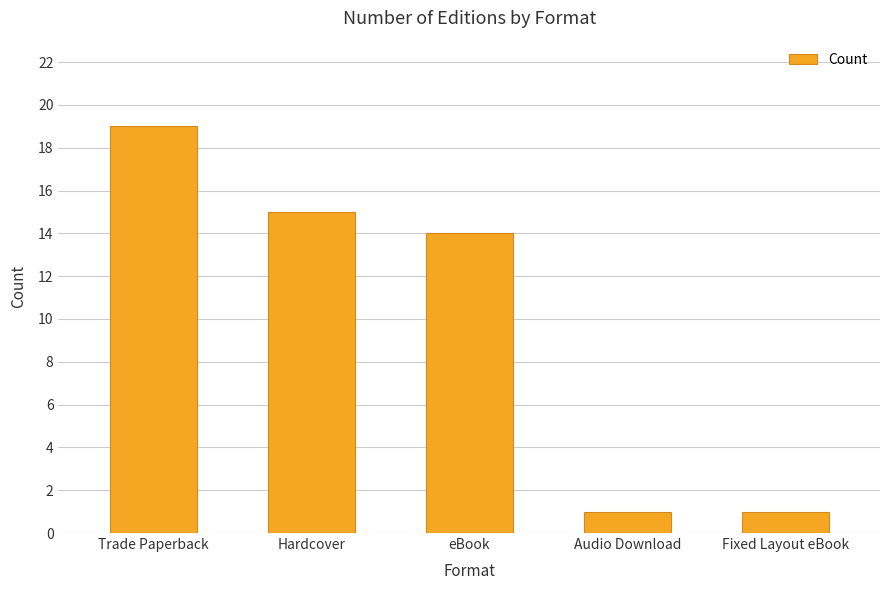

Reading right to left, what are all the values shown in this chart?

Fixed Layout eBook=1	Audio Download=1	eBook=14	Hardcover=15	Trade Paperback=19